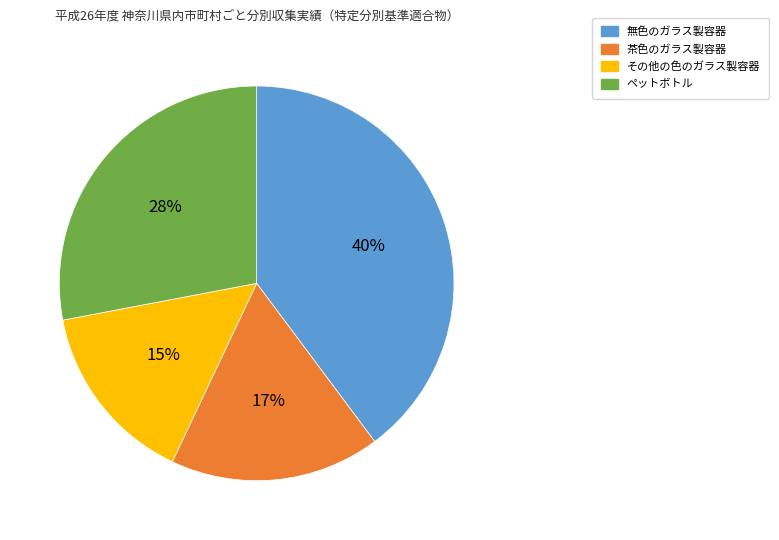

To the nearest percent, what is the difference between the その他の色のガラス製容器 and 無色のガラス製容器 slice percentages?

25%